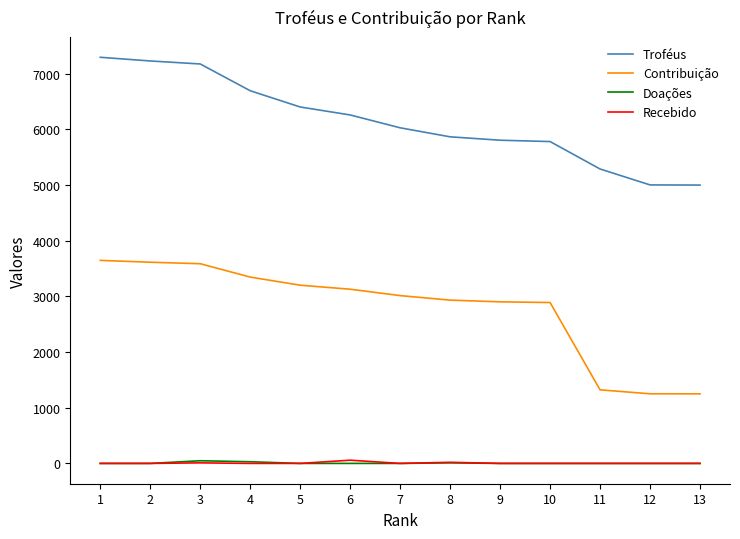

True or false: Contribuição and Doações intersect in this chart.

False